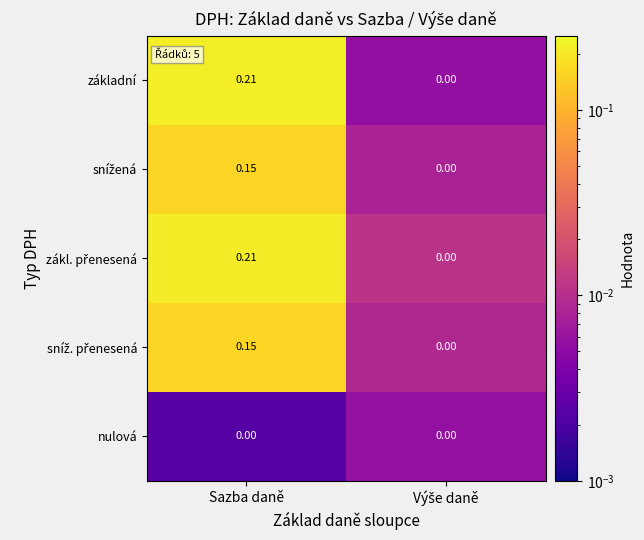

At which category is the sum across all series the highest?

Sazba daně